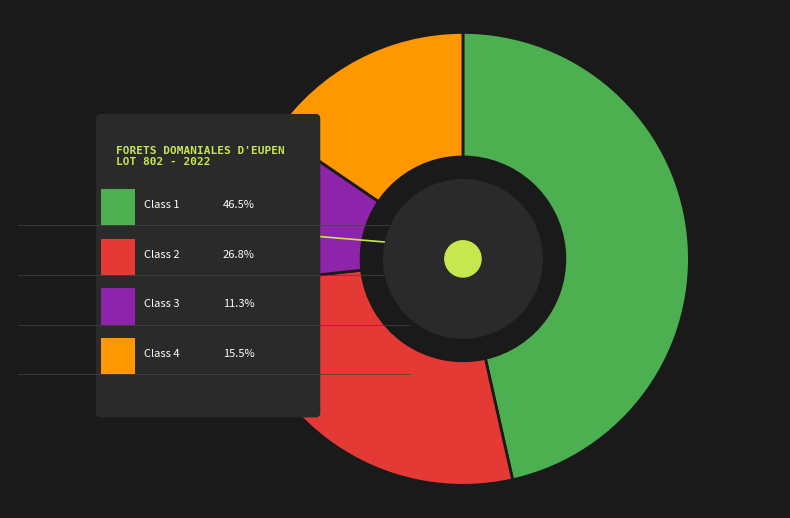

To the nearest percent, what portion does 2 represent?

27%